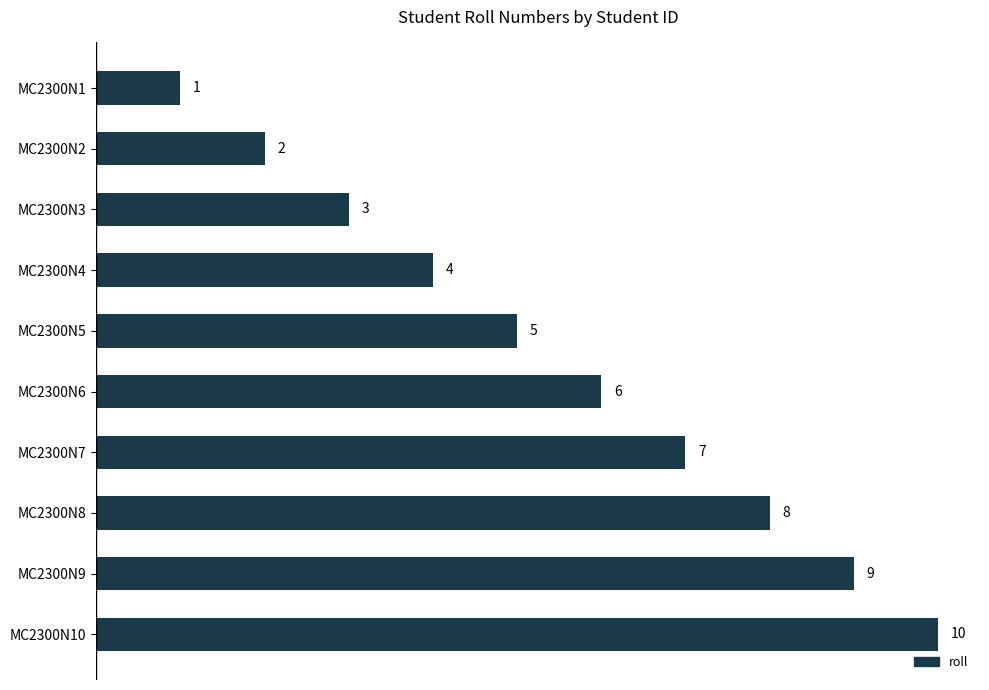

Which category has the highest value across all series?

MC2300N10